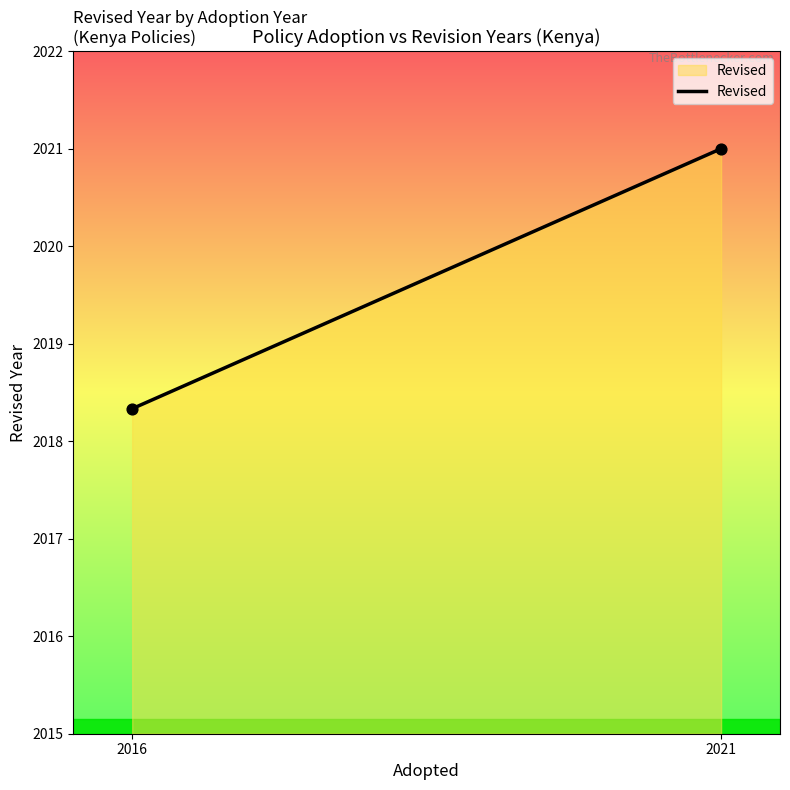

What is the smallest value displayed?

2018.3